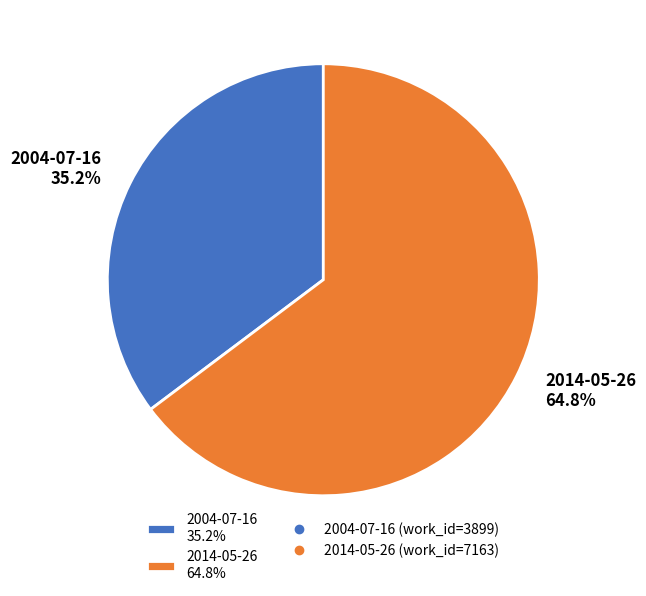

The 2004-07-16 slice represents 42% of the pie. True or false?

False